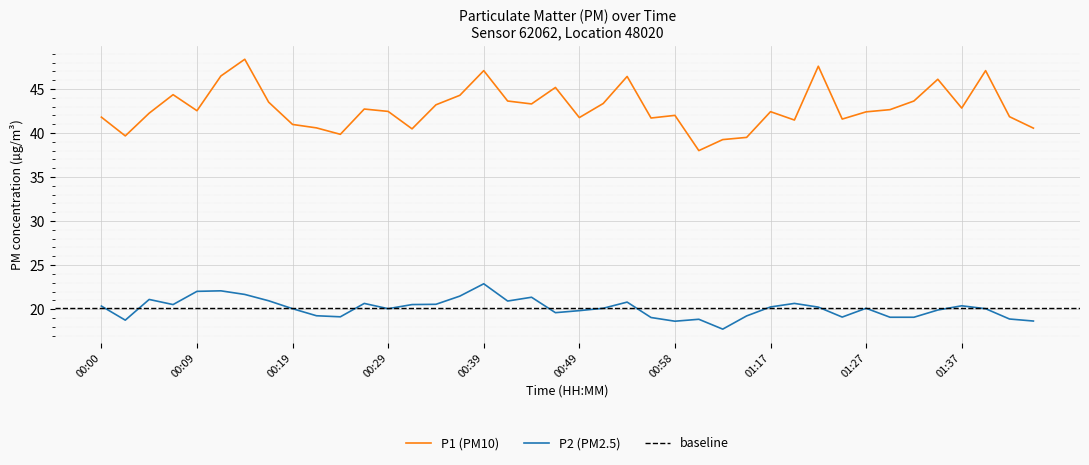

True or false: P1 and P2 intersect in this chart.

False